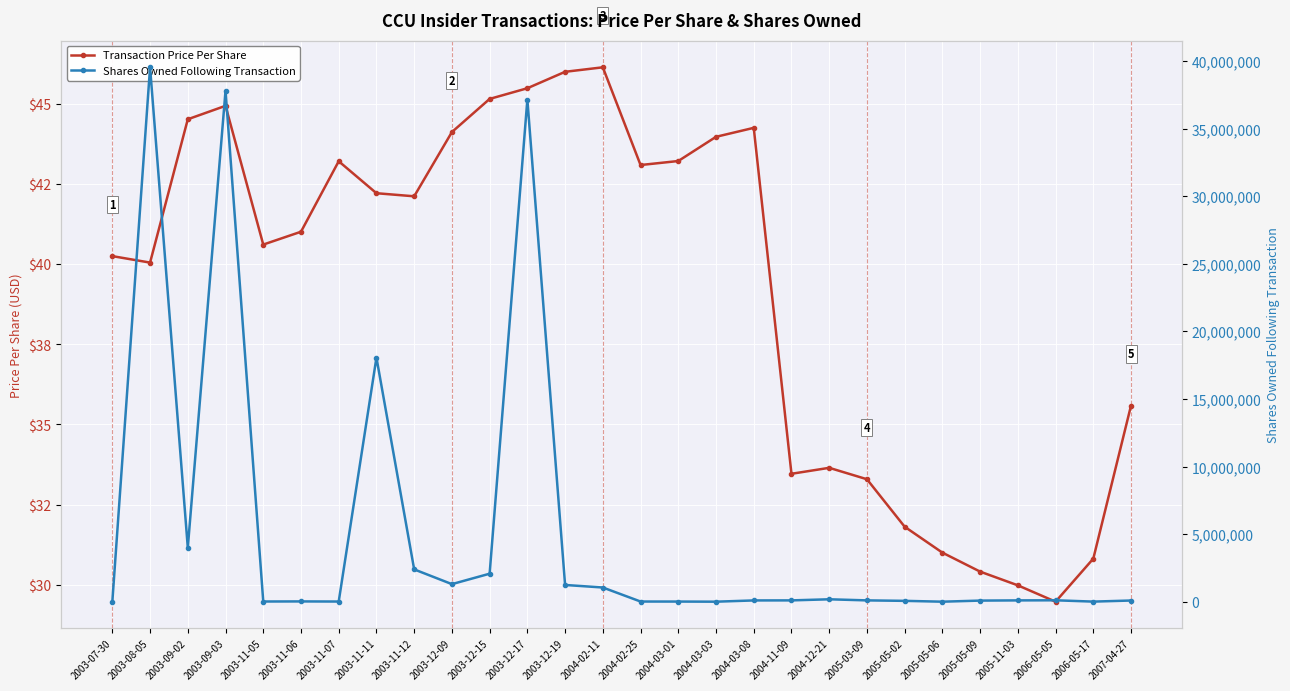

Which label corresponds to the largest value in the chart?

2003-08-05